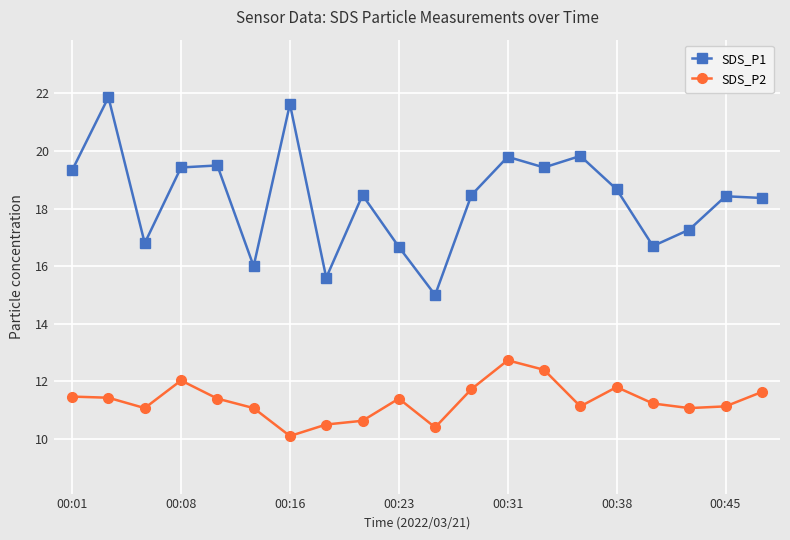

What is the smallest value displayed?

10.1